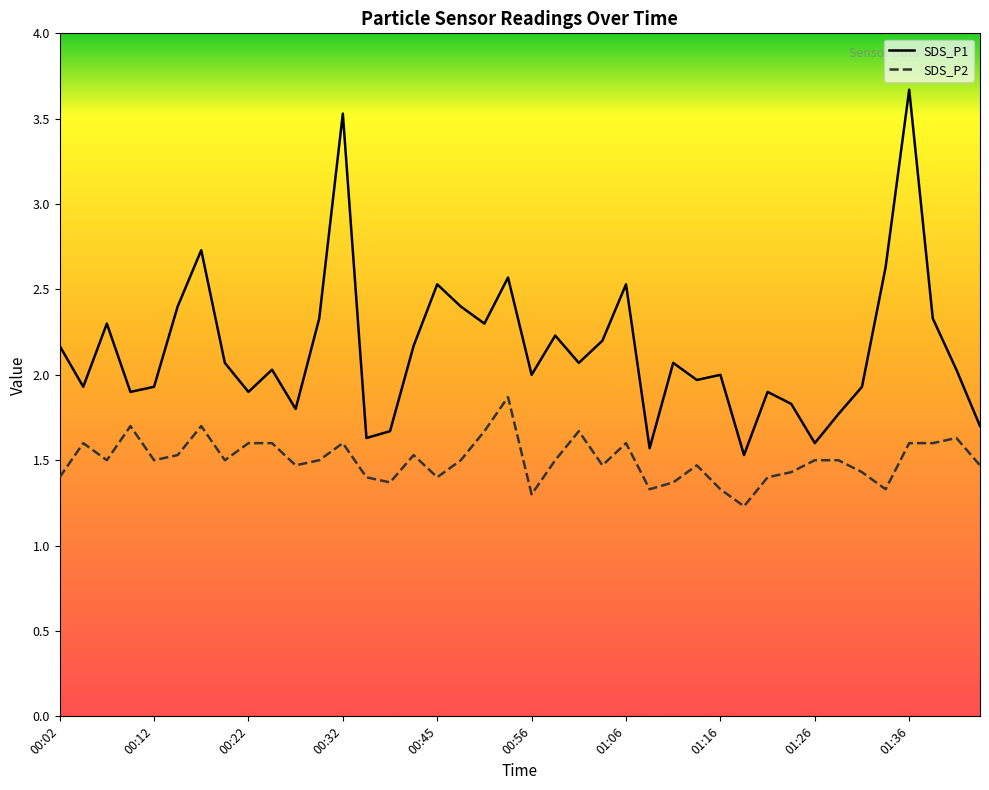

What is the maximum value shown in the chart?

3.7